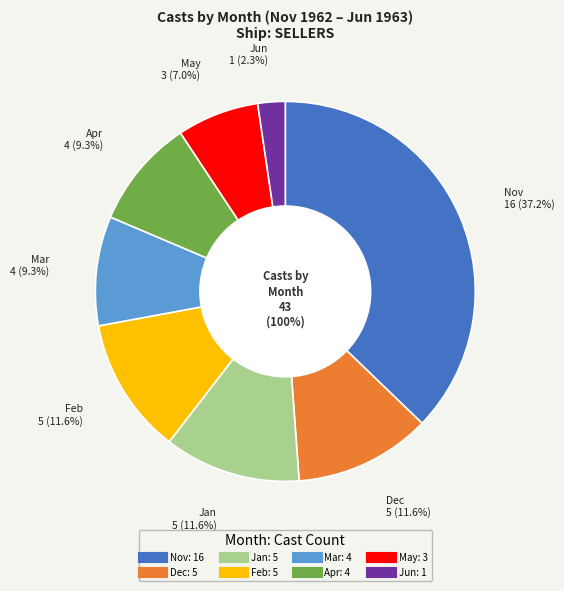

To the nearest percent, what is the average slice percentage?

12%